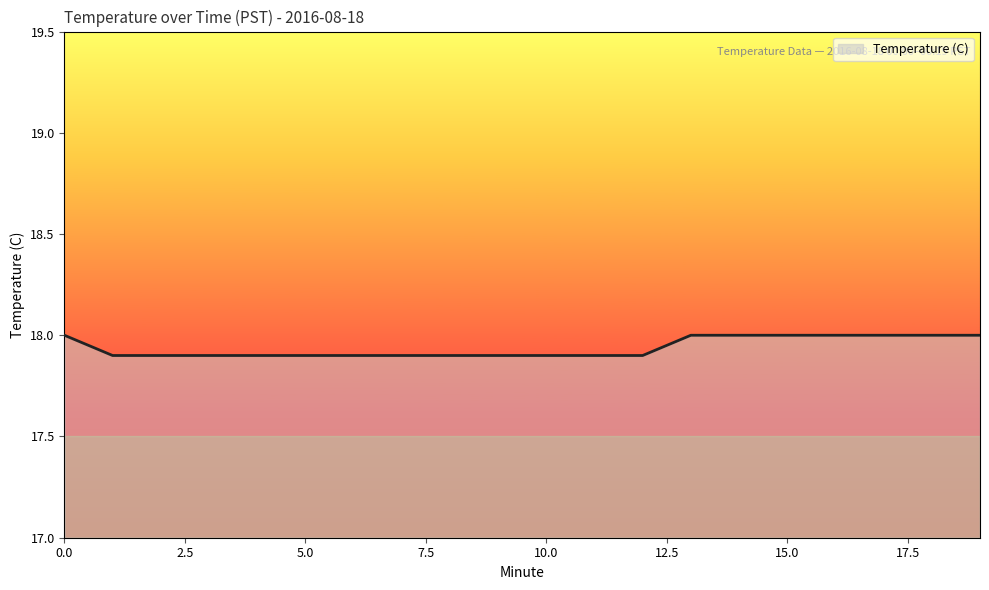

What is the smallest value displayed?

17.9